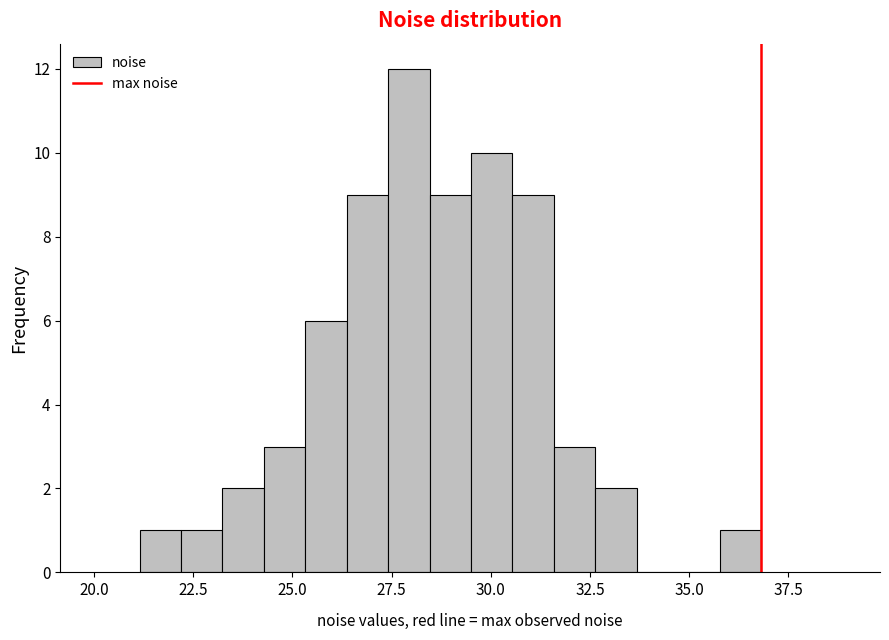

Read against the x-axis, roughly where is the centre of the tallest bar?

28.0